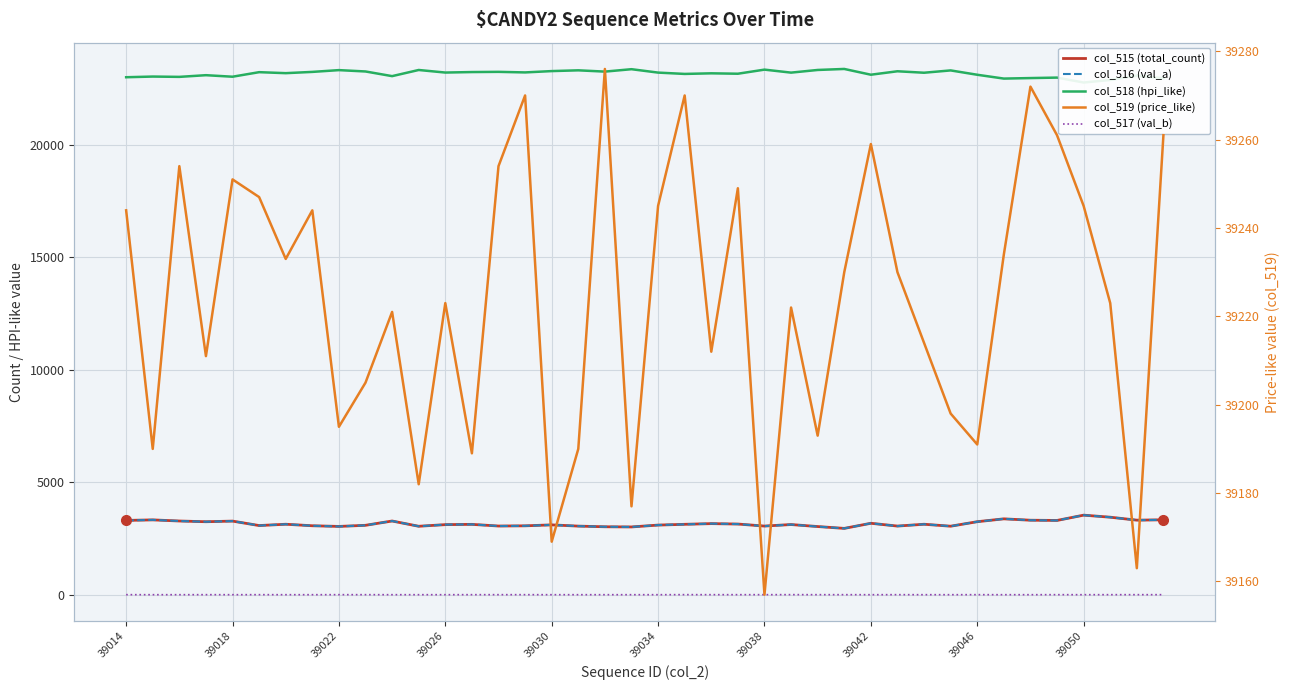

True or false: col_515 (total_count) and col_516 (val_a) intersect in this chart.

False